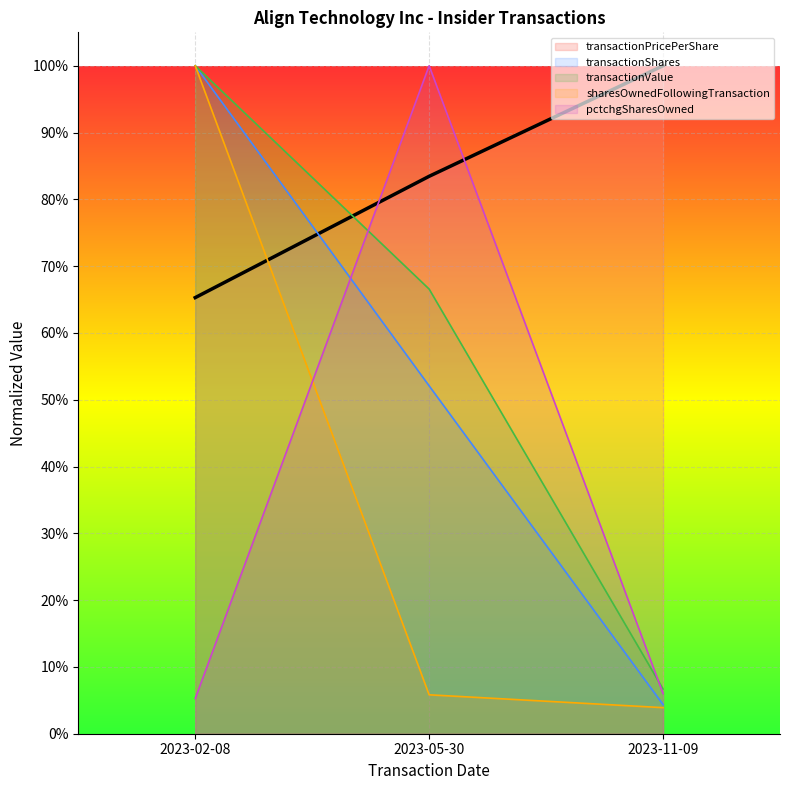

What are all the series names shown in the legend?

transactionPricePerShare (line), transactionShares (line), transactionValue (line), sharesOwnedFollowingTransaction (line), pctchgSharesOwned (line)